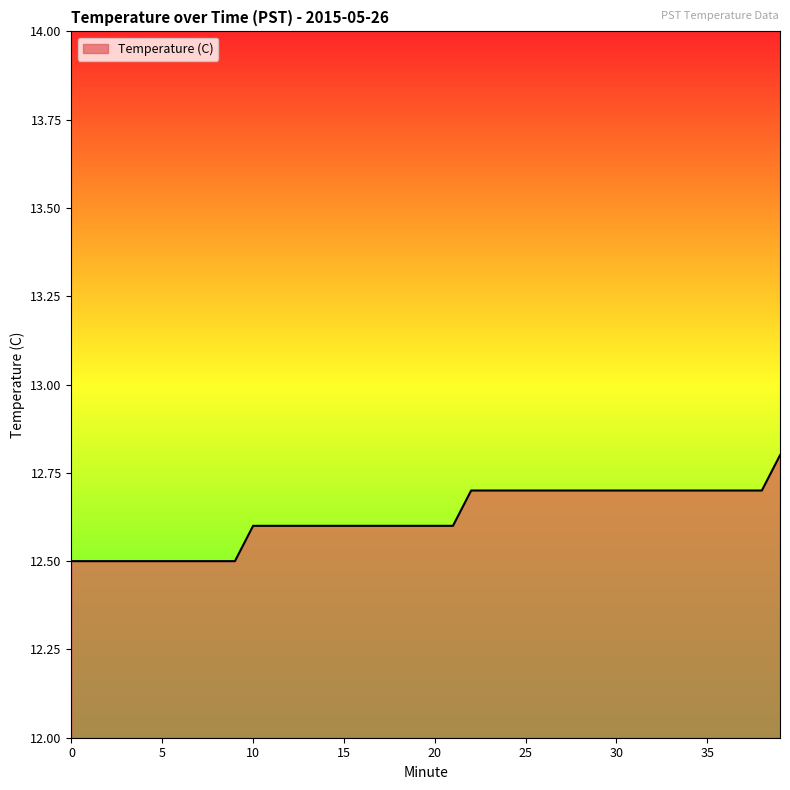

What is the sum of all values?

504.9